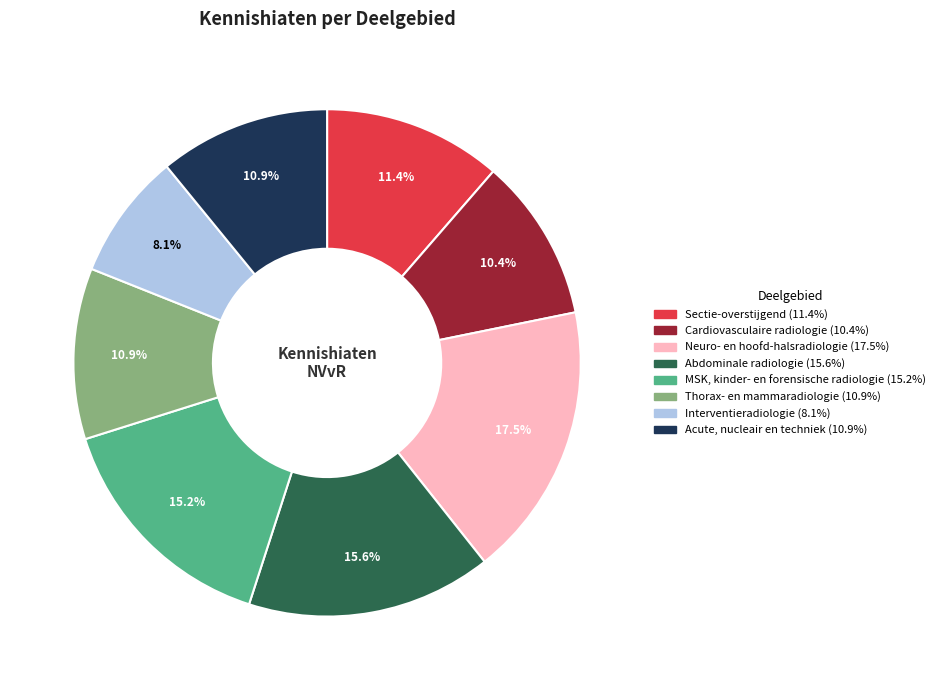

Which category has the smallest portion of the pie?

Interventieradiologie